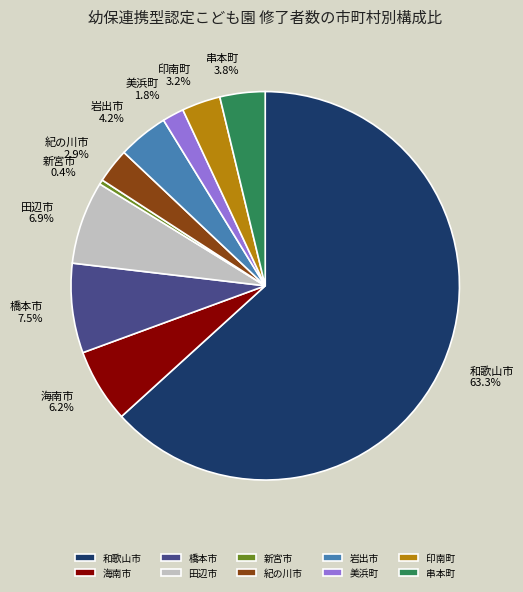

To the nearest percent, what percentage of the pie is 美浜町?

2%